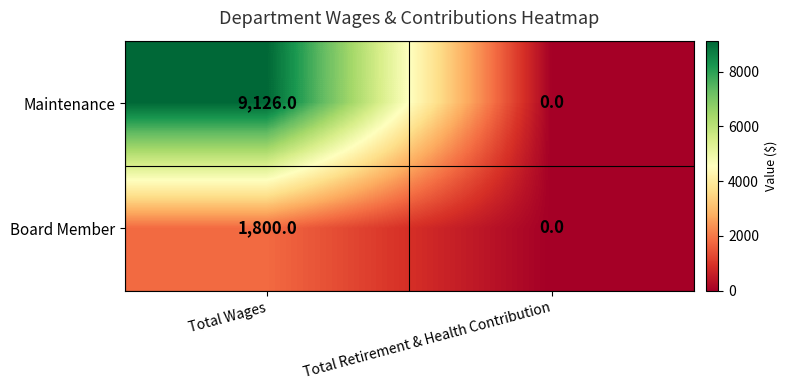

Rank the categories by Maintenance value from lowest to highest.

Total Retirement & Health Contribution, Total Wages